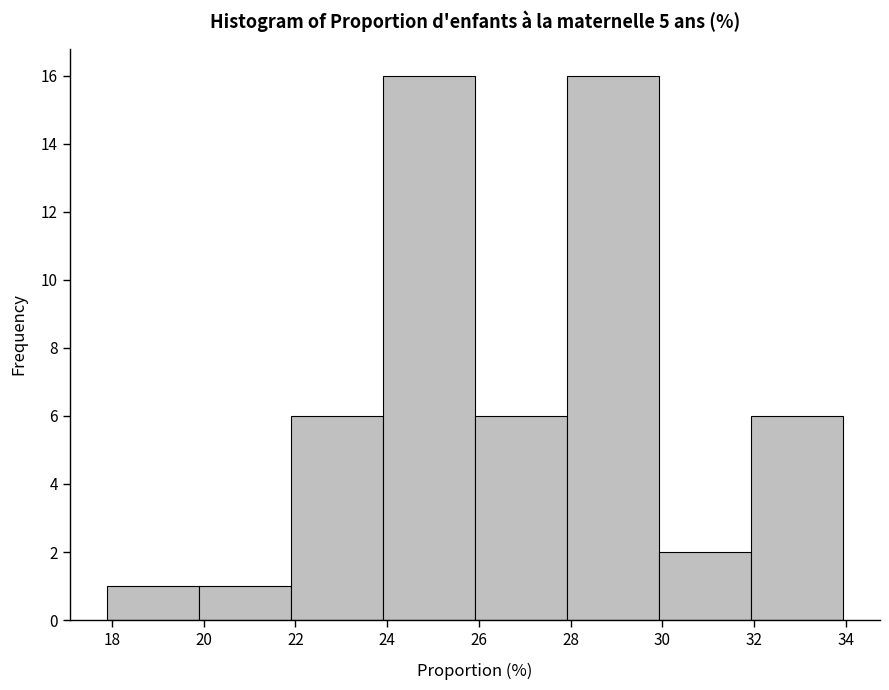

Reading left to right, list every bar in this chart as the range it spans on the x-axis followed by its height. Neither the bar edges nor the heights are printed on the chart, so give them approximately, as read against the axes.

17.8 to 19.8: 1
19.8 to 21.8: 1
21.8 to 24.0: 6
24.0 to 26.0: 16
26.0 to 28.0: 6
28.0 to 30.0: 16
30.0 to 32.0: 2
32.0 to 34.0: 6